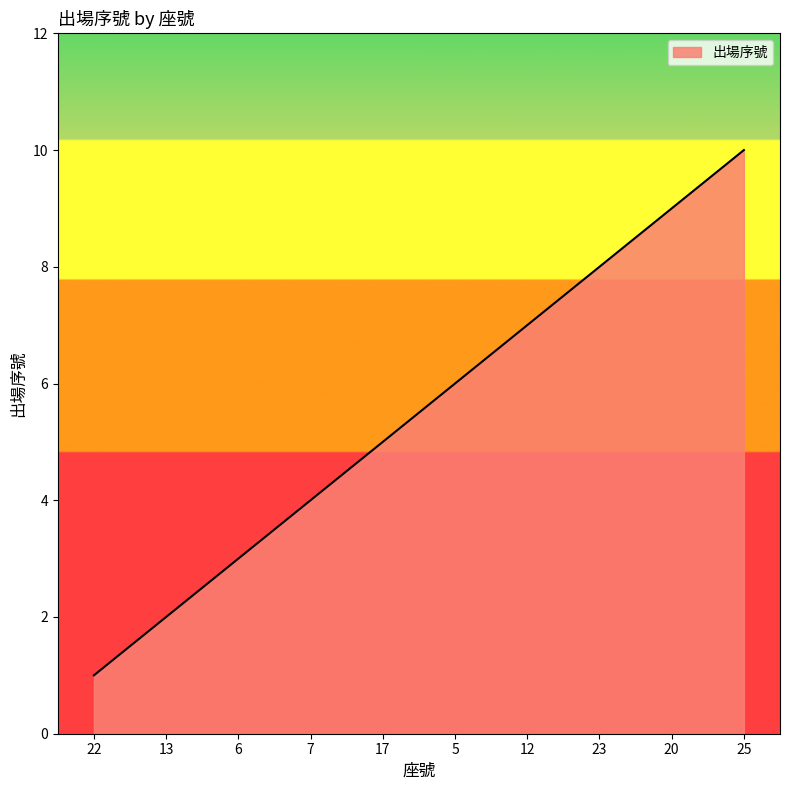

What position from the left is 25?

10